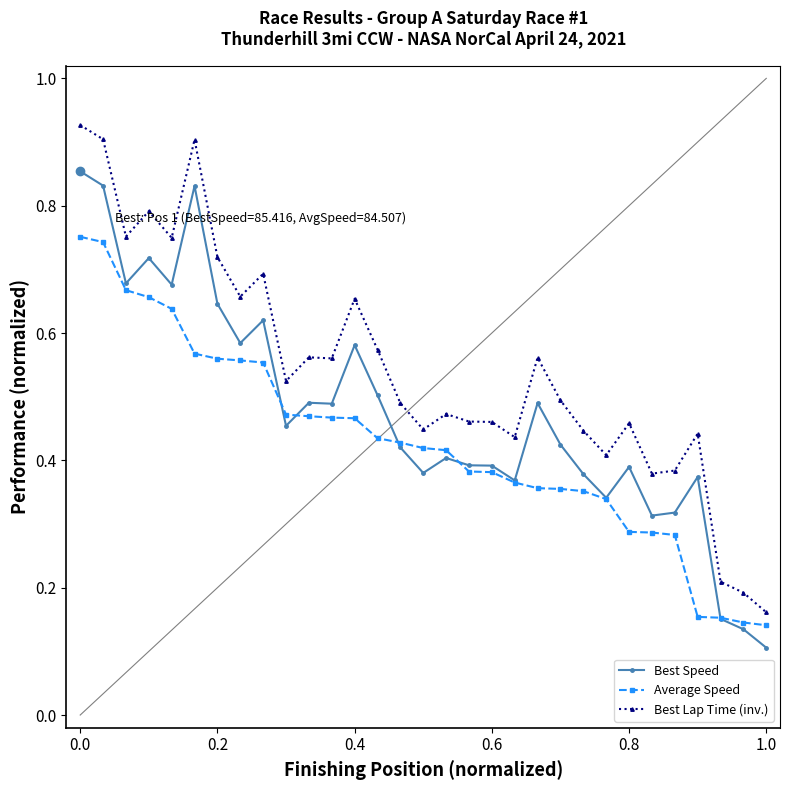

Rank the series by their average value, from highest to lowest.

Best Lap Time (inv.), Best Speed, Average Speed